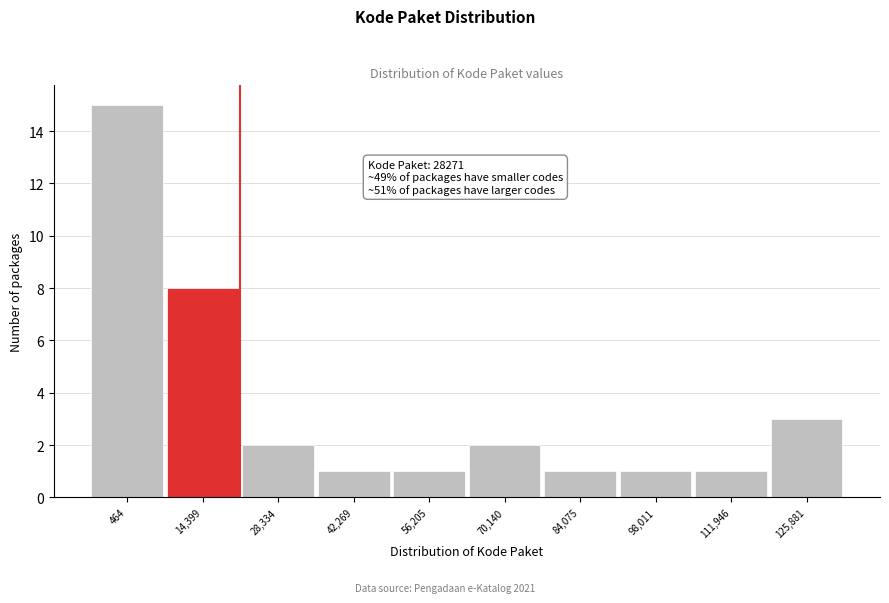

Reading right to left, what are all the values shown in this chart?

3	1	1	1	2	1	1	2	8	15